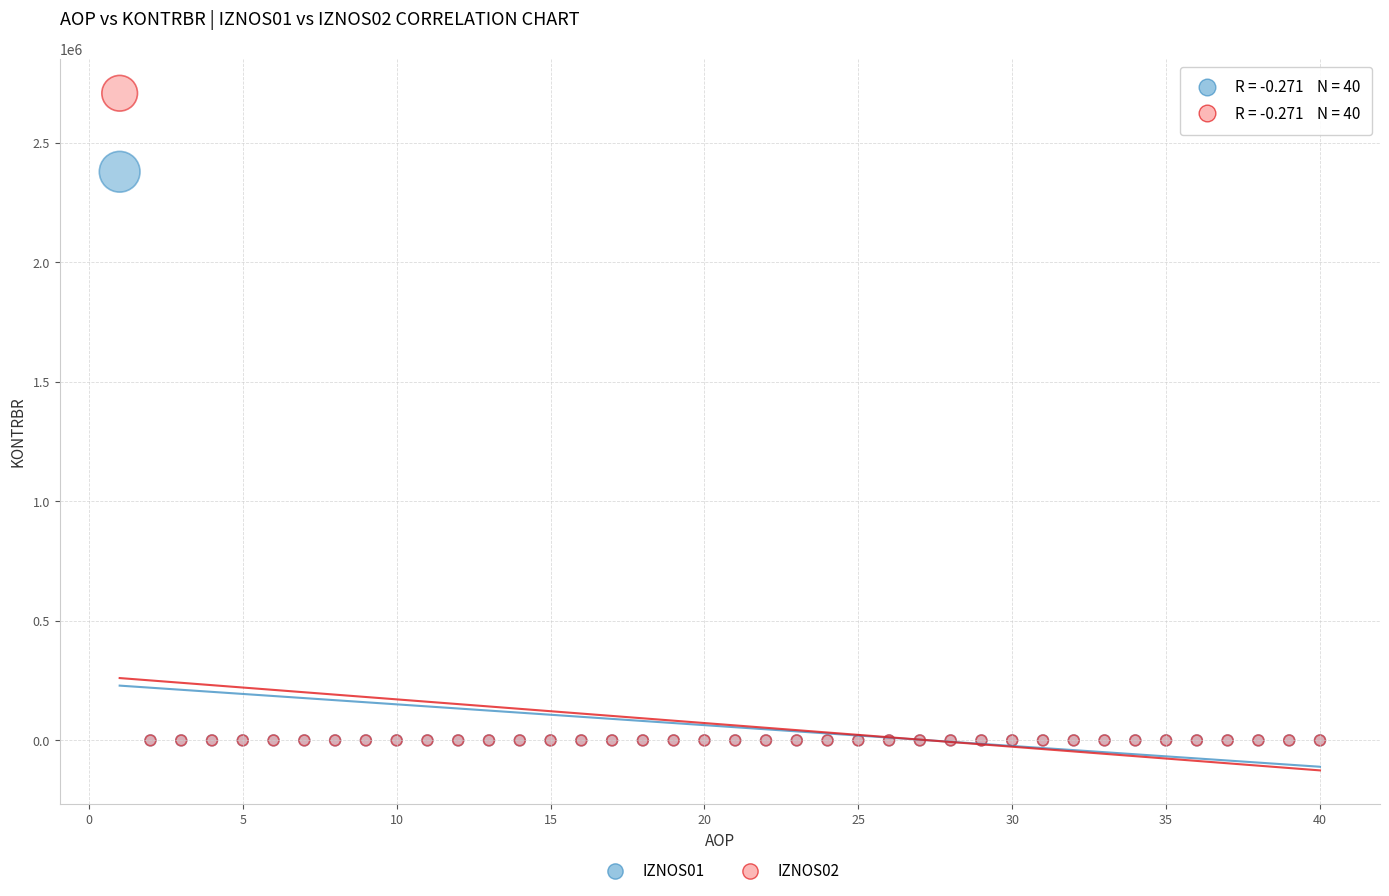

Across all series, what Y value is closest to 1353623?

2378819.5